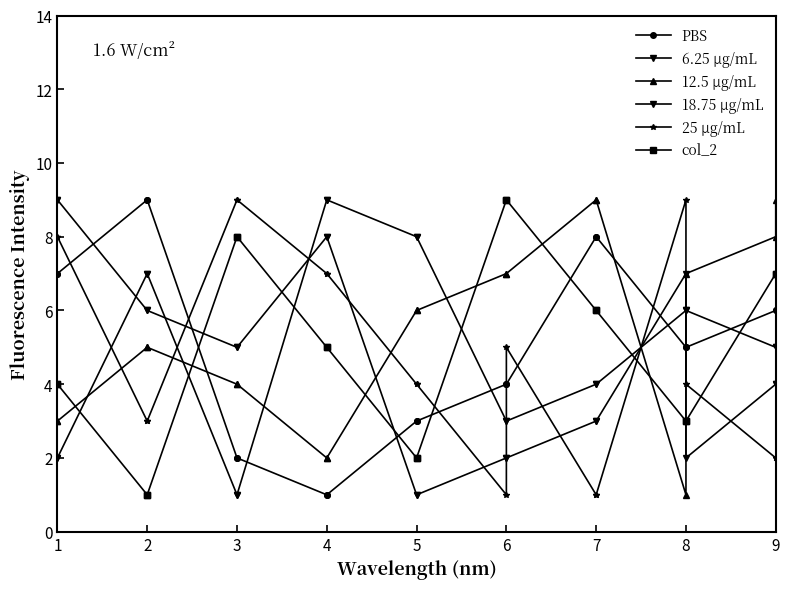

At which label does 6.25 μg/mL reach its minimum?

3